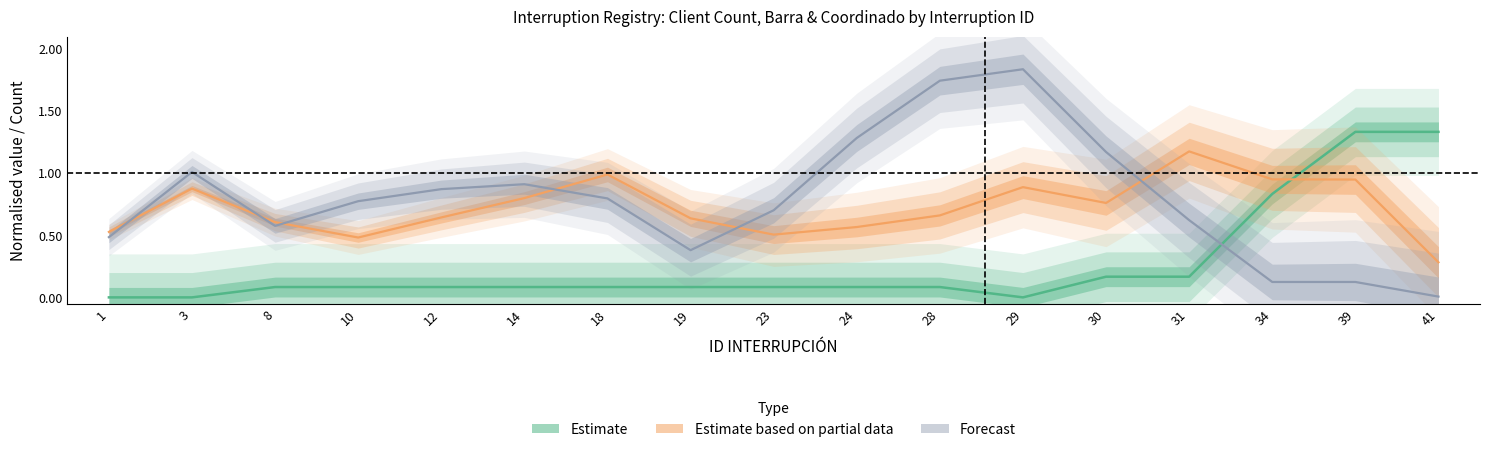

What is the difference between the Barra ID (Estimate based on partial data) values at 18 and 24?

0.4